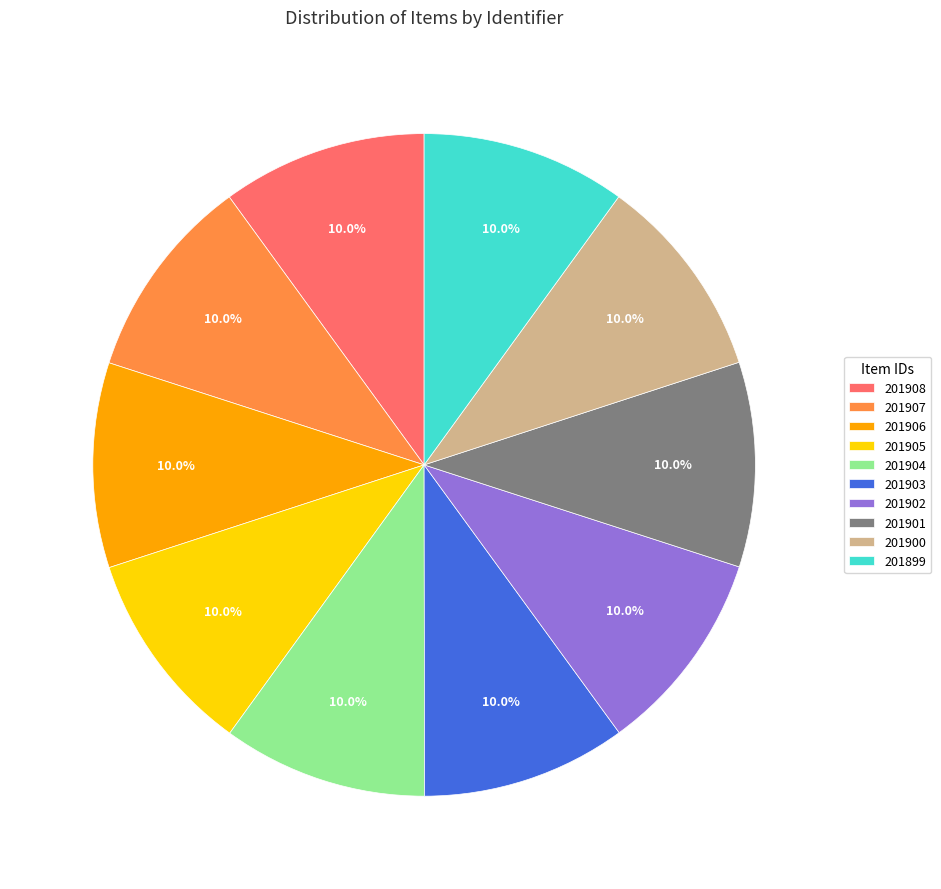

To the nearest percent, what percentage of the pie is 201905?

10%